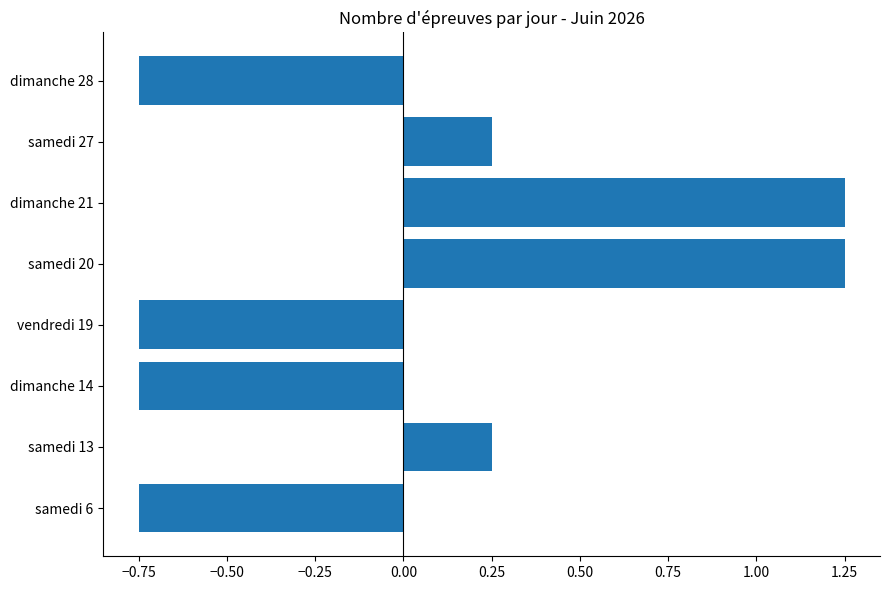

What is the change in value from samedi 20 to samedi 27?

-1.0